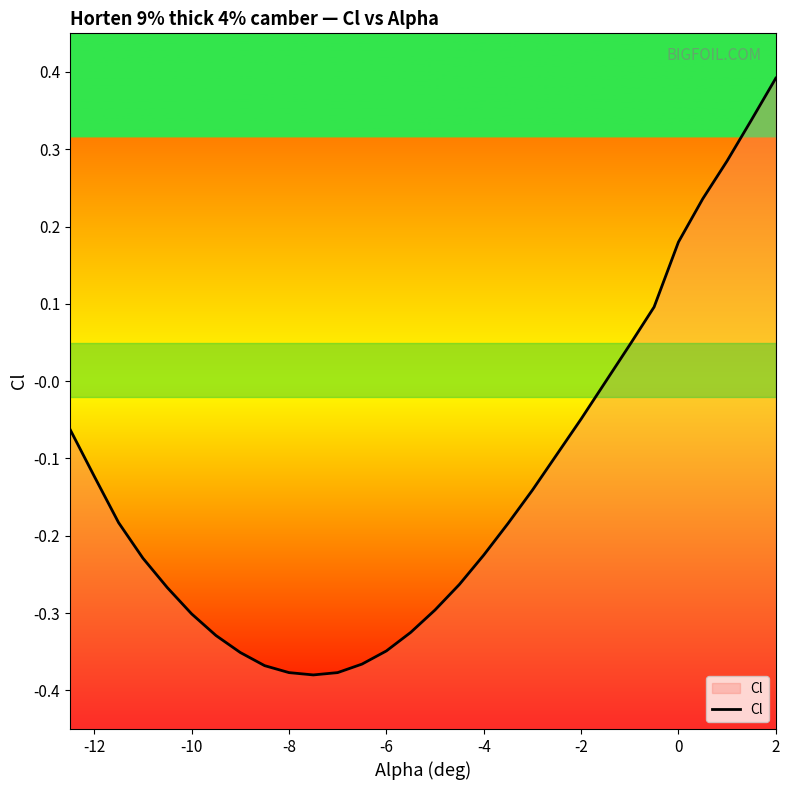

What is the greatest value displayed?

0.4